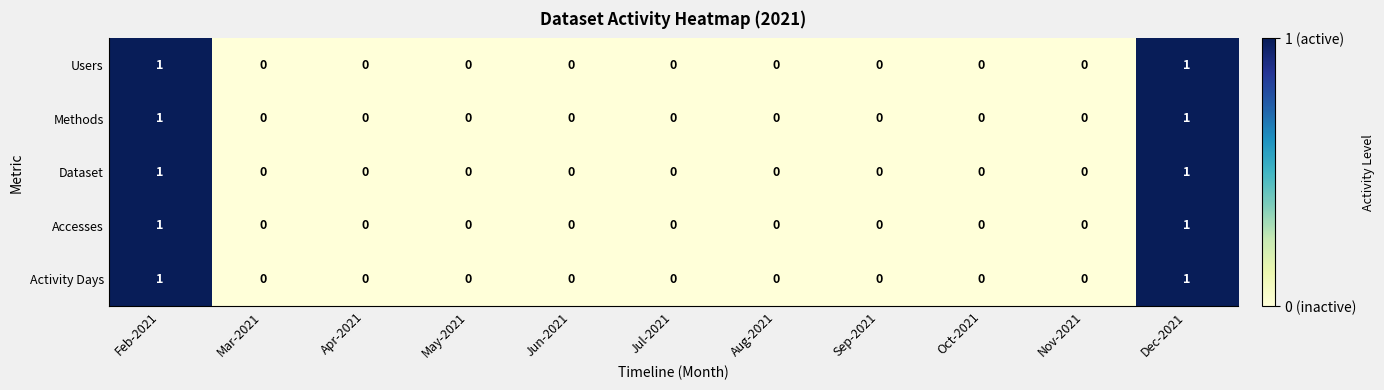

Is it true that Methods equals 0 at Apr-2021?

True